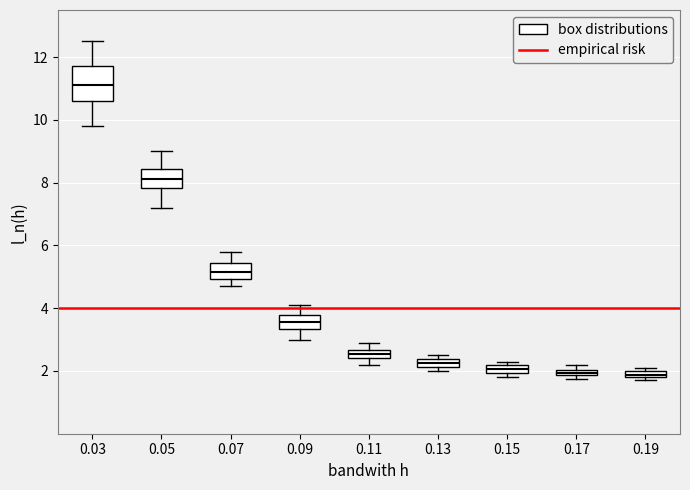

Where is the lower edge of the box at x = 0.13 on the y-axis? The values are not printed on the chart, so give them approximately, as read against the axis.

2.2